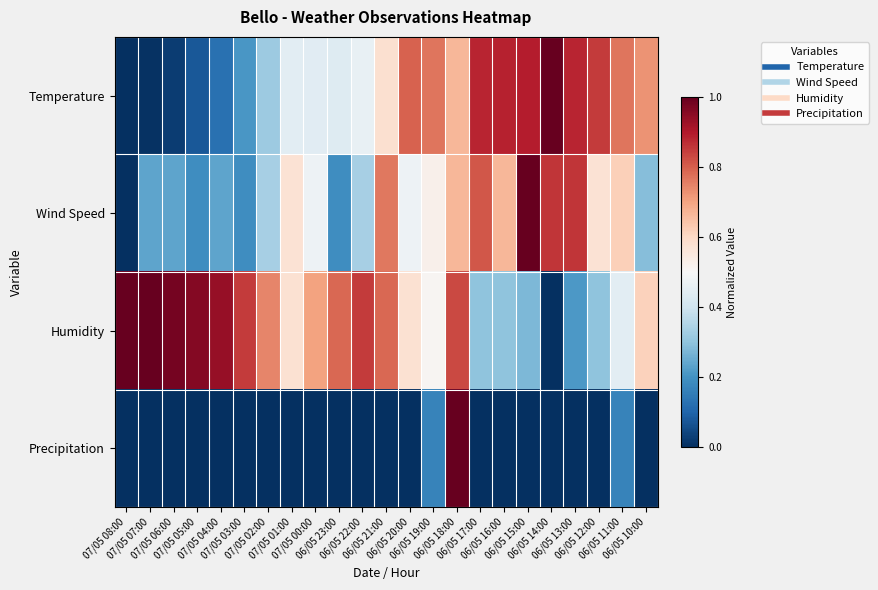

What is the greatest value displayed?

1.0